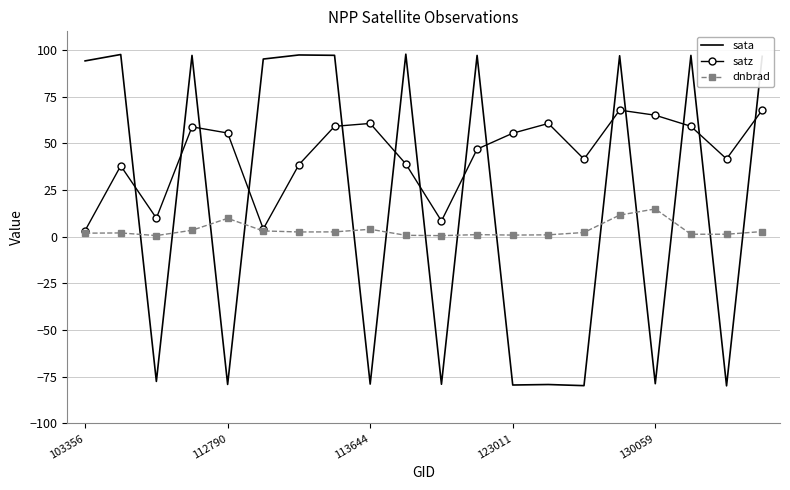

How many interior local peaks does the satz series have?

5